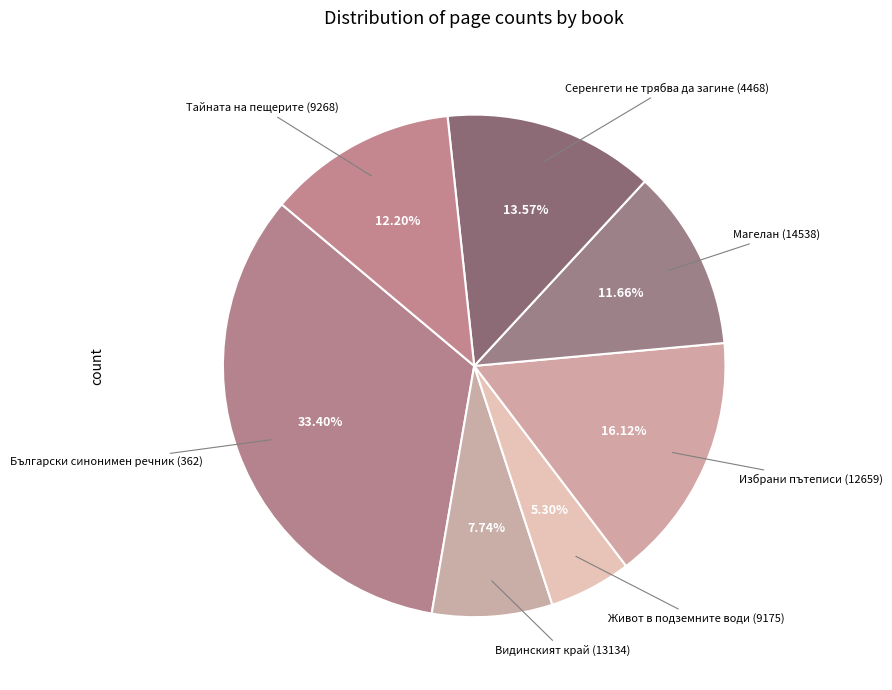

To the nearest percent, what is the combined percentage of Серенгети не трябва да загине (4468) and Избрани пътеписи (12659)?

30%